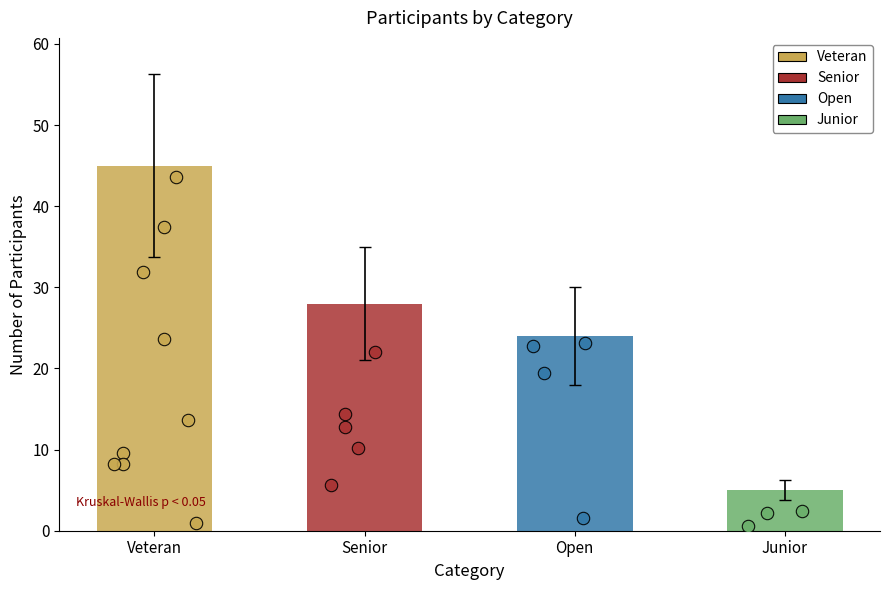

Between Veteran and Senior, which is larger?

Veteran